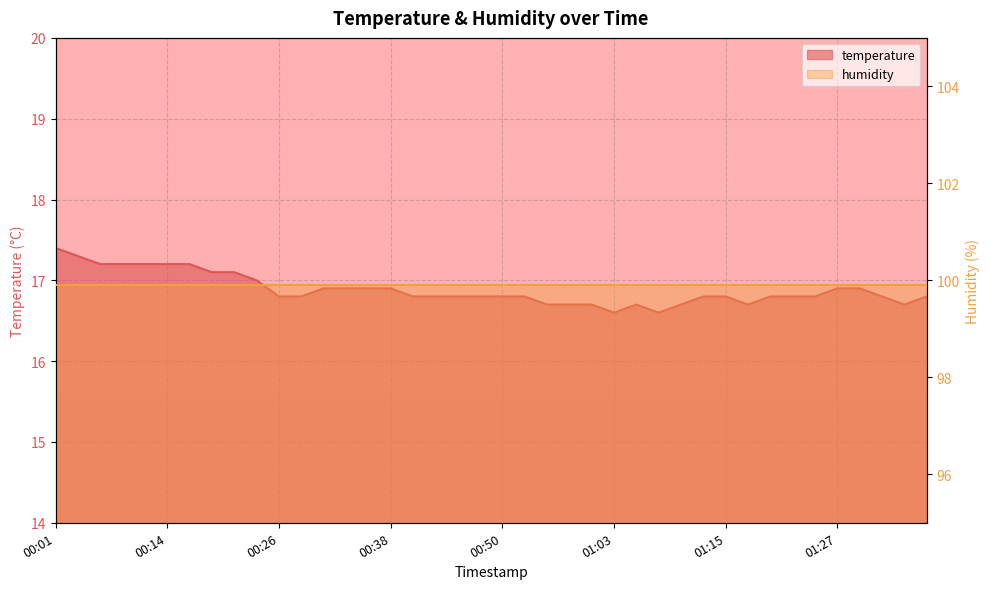

Which category has the highest value across all series?

00:01